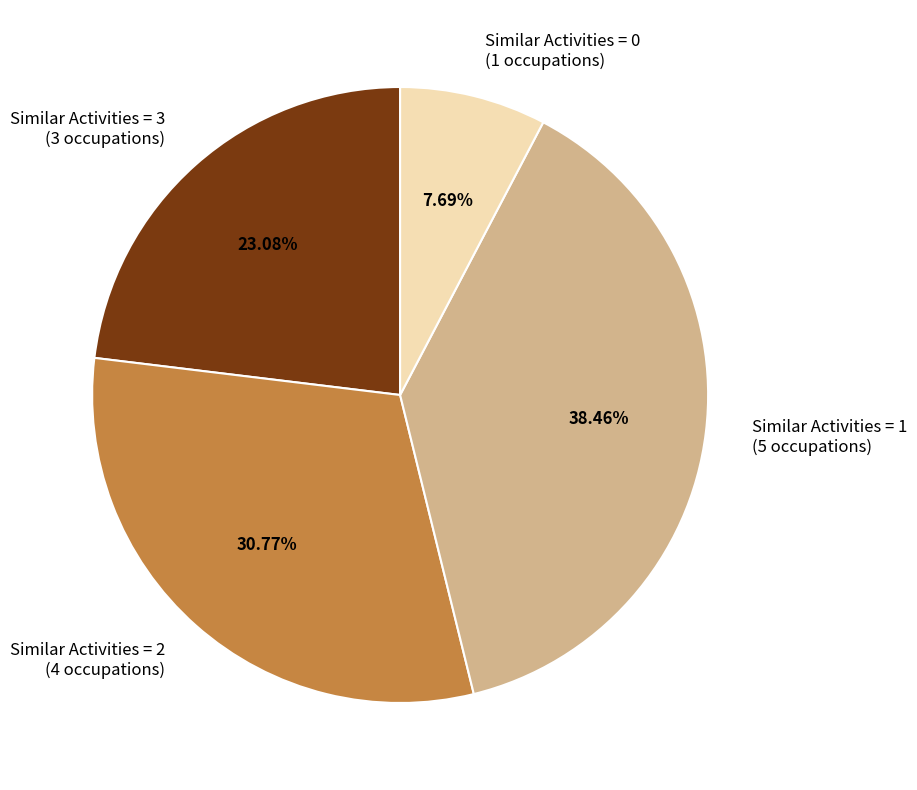

How many segments does this pie chart have?

4